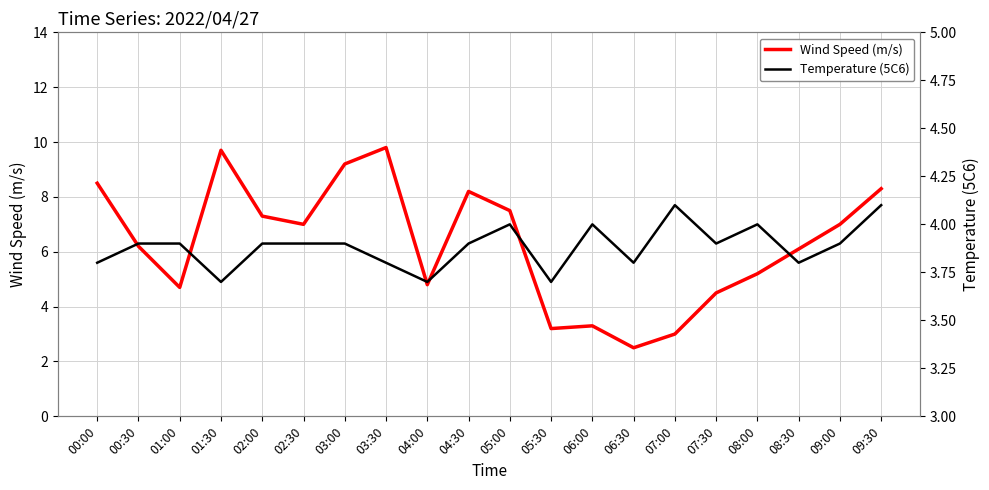

Reading right to left, transcribe all the data shown in this chart.

Wind Speed (m/s): 8.3	7.0	6.1	5.2	4.5	3.0	2.5	3.3	3.2	7.5	8.2	4.8	9.8	9.2	7.0	7.3	9.7	4.7	6.2	8.5
Temperature (5C6): 4.1	3.9	3.8	4.0	3.9	4.1	3.8	4.0	3.7	4.0	3.9	3.7	3.8	3.9	3.9	3.9	3.7	3.9	3.9	3.8